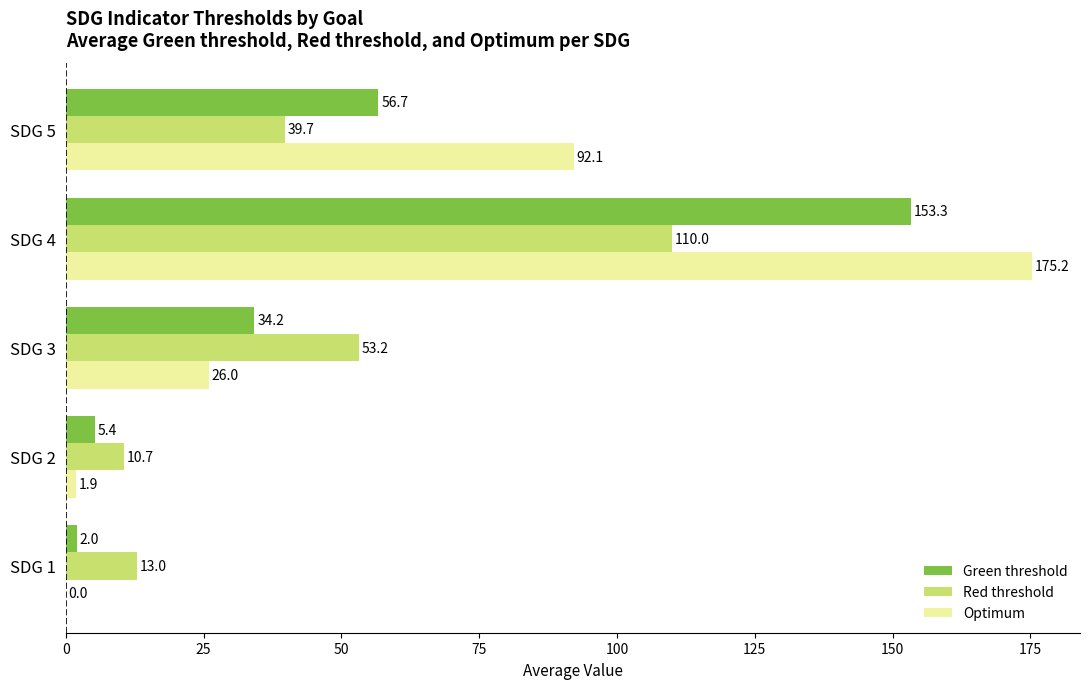

True or false: Red threshold has a value of 5.8 at SDG 1.

False